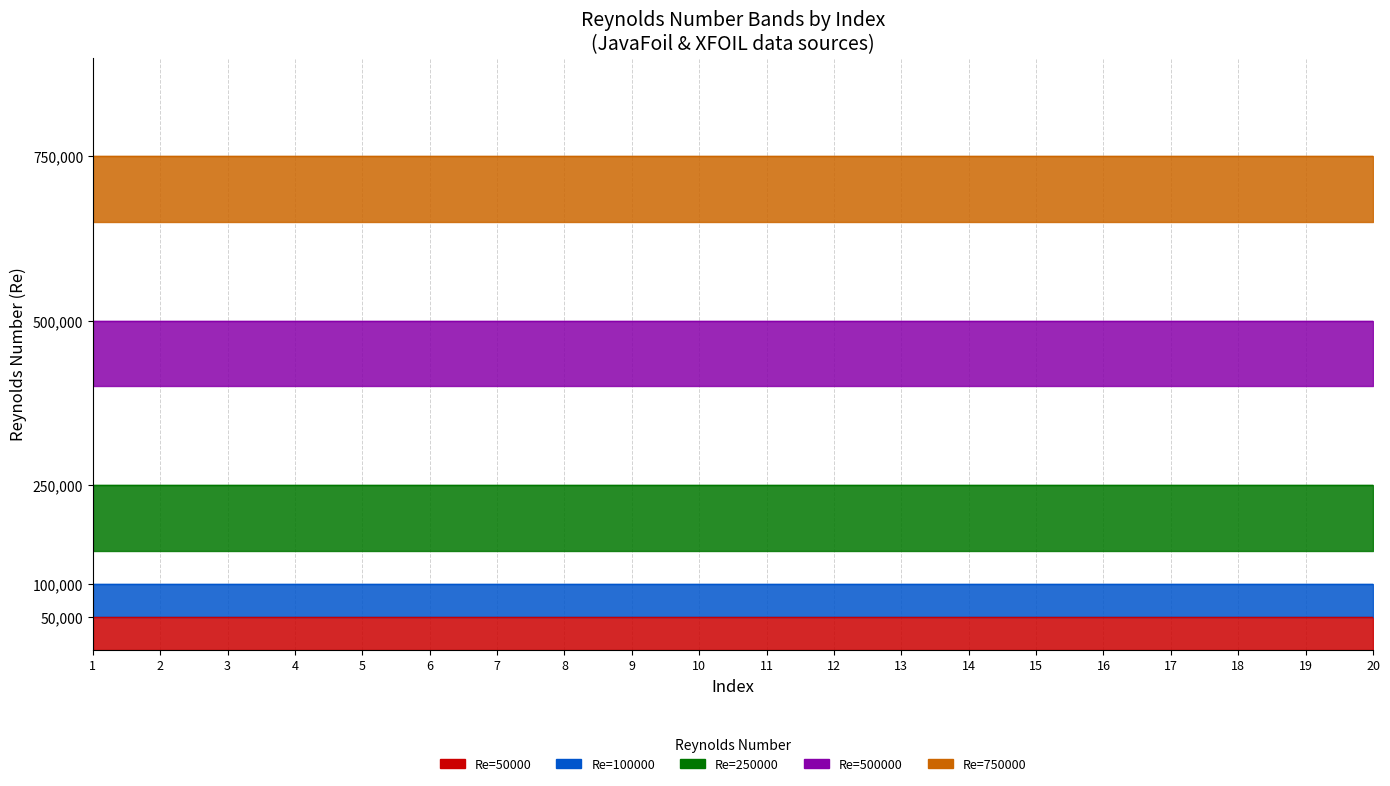

Between 17 and 19, which series saw the biggest shift?

Re=50000